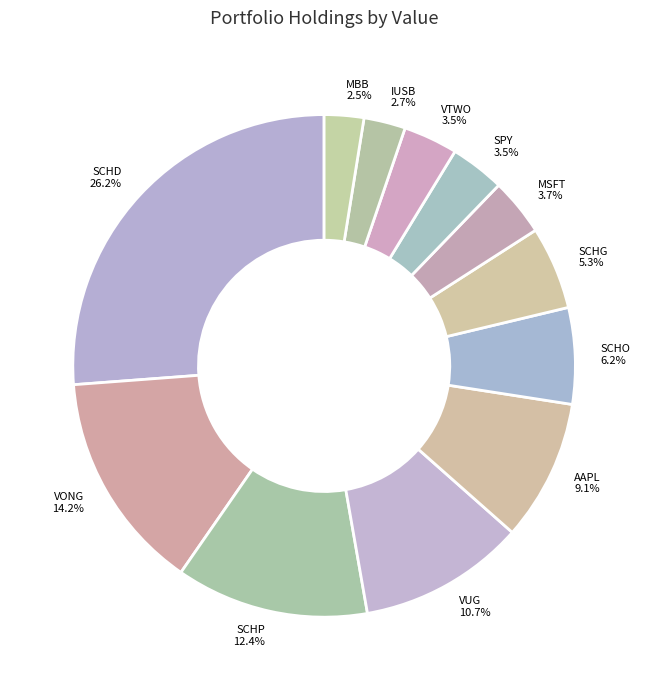

The IUSB slice represents 11% of the pie. True or false?

False